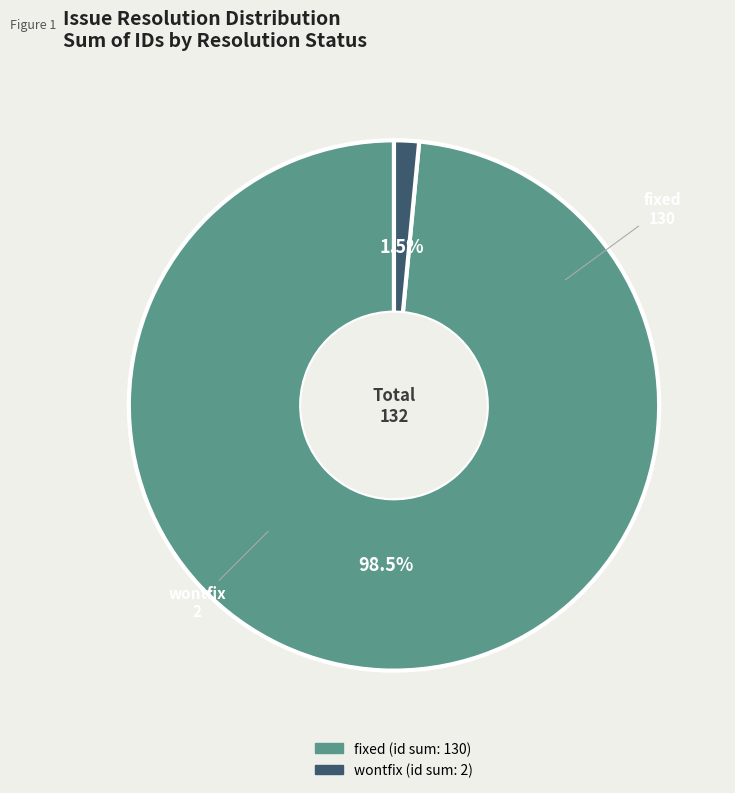

Is there any slice that represents more than half of the pie?

Yes